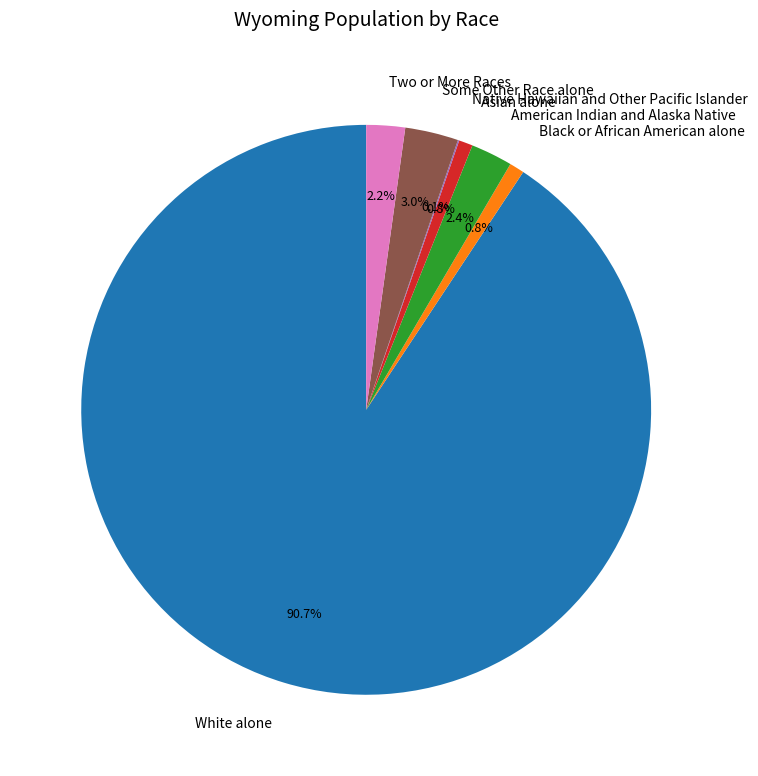

Between Asian alone and White alone, which is larger?

White alone